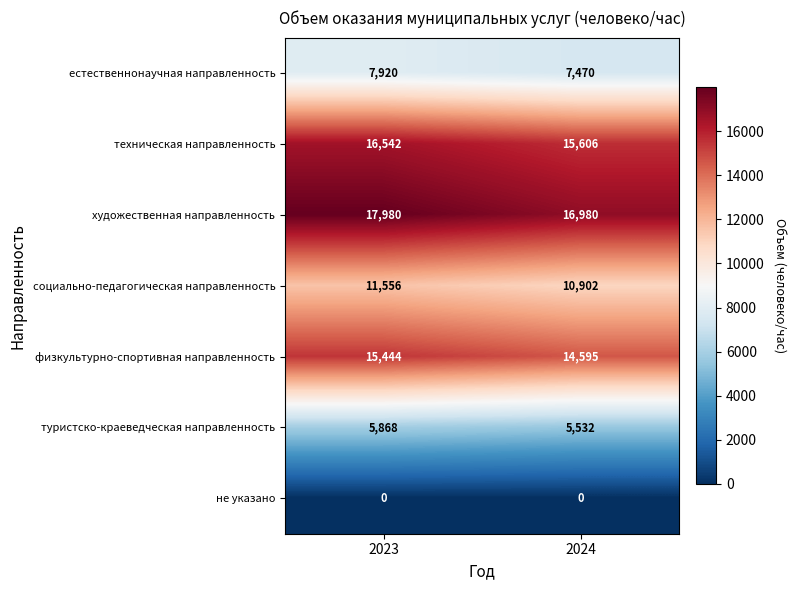

Reading left to right, extract all data points from this chart.

естественнонаучная направленность: 2023=7920	2024=7470
техническая направленность: 2023=16542	2024=15606
художественная направленность: 2023=17980	2024=16980
социально-педагогическая направленность: 2023=11556	2024=10902
физкультурно-спортивная направленность: 2023=15444	2024=14595
туристско-краеведческая направленность: 2023=5868	2024=5532
не указано: 2023=0	2024=0